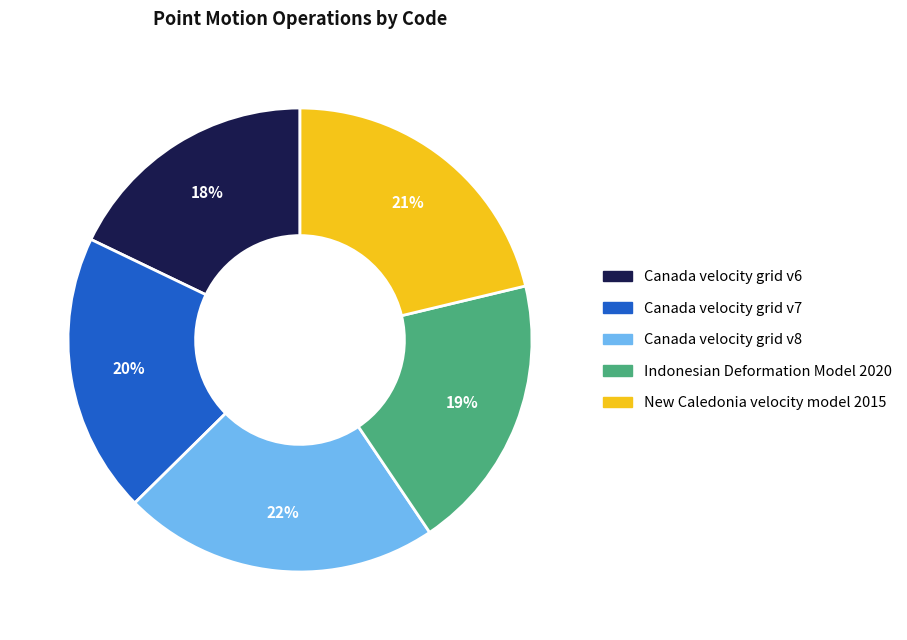

What is the smallest slice in the pie chart?

Canada velocity grid v6